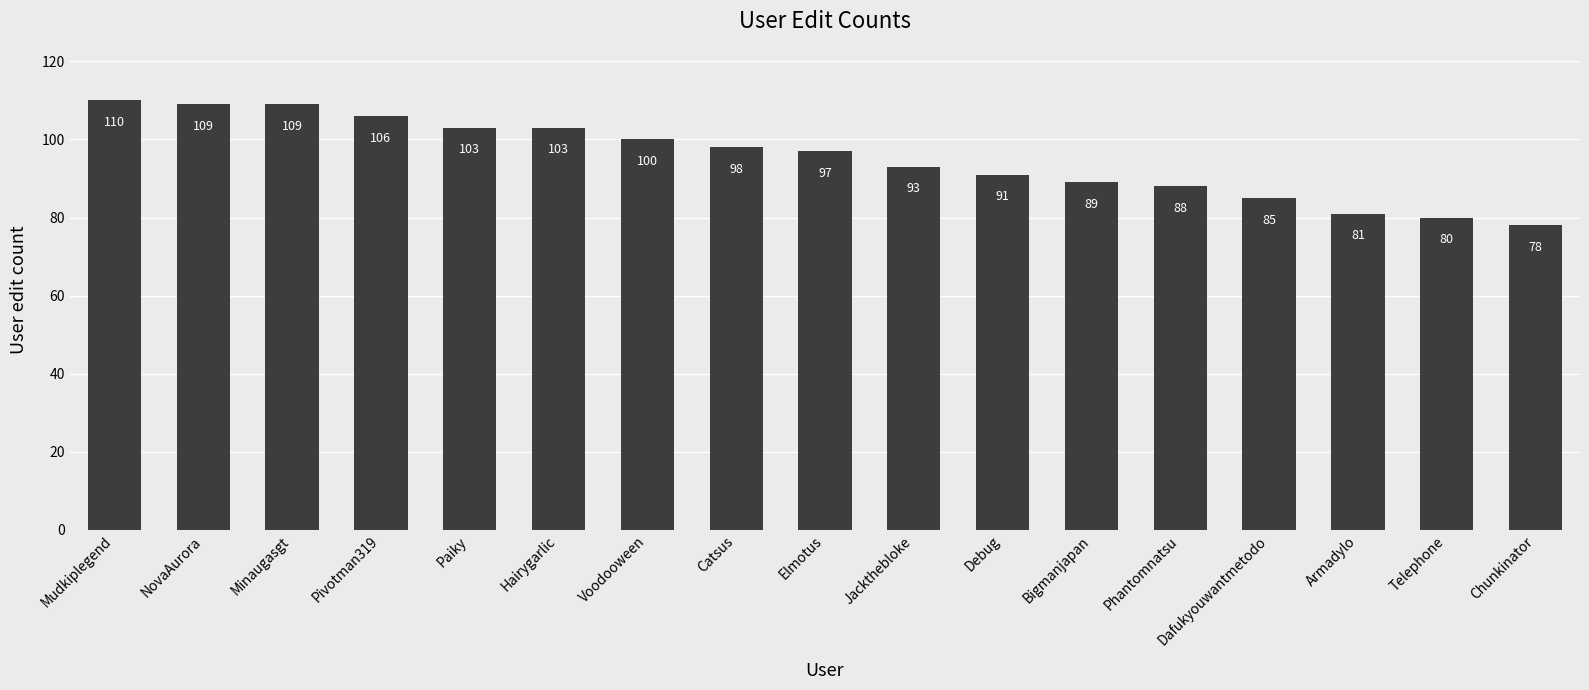

Reading right to left, transcribe all the data shown in this chart.

78	80	81	85	88	89	91	93	97	98	100	103	103	106	109	109	110